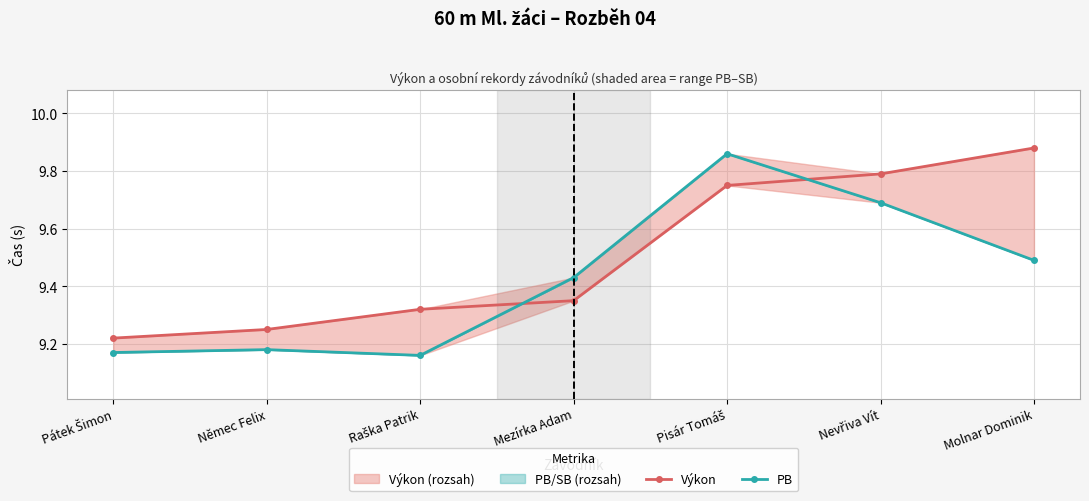

Between which two adjacent categories do PB and Výkon first intersect?

Raška Patrik and Mezírka Adam